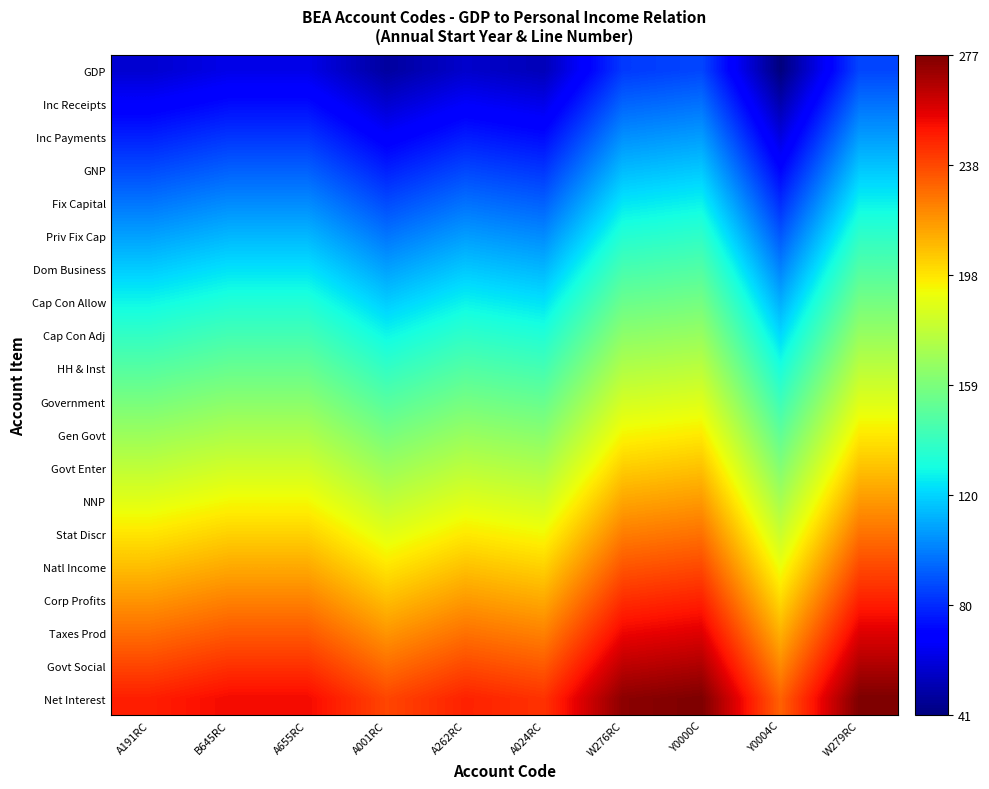

Reading left to right, transcribe all the data shown in this chart.

GDP: A191RC=0.1	B645RC=0.1	A655RC=0.1	A001RC=0.0	A262RC=0.1	A024RC=0.1	W276RC=0.2	Y0000C=0.2	Y0004C=0.0	W279RC=0.2
Inc Receipts: A191RC=0.1	B645RC=0.1	A655RC=0.1	A001RC=0.1	A262RC=0.1	A024RC=0.1	W276RC=0.2	Y0000C=0.2	Y0004C=0.0	W279RC=0.2
Inc Payments: A191RC=0.2	B645RC=0.2	A655RC=0.2	A001RC=0.1	A262RC=0.2	A024RC=0.1	W276RC=0.3	Y0000C=0.3	Y0004C=0.1	W279RC=0.3
GNP: A191RC=0.2	B645RC=0.2	A655RC=0.2	A001RC=0.2	A262RC=0.2	A024RC=0.2	W276RC=0.3	Y0000C=0.3	Y0004C=0.1	W279RC=0.3
Fix Capital: A191RC=0.2	B645RC=0.3	A655RC=0.3	A001RC=0.2	A262RC=0.2	A024RC=0.2	W276RC=0.4	Y0000C=0.4	Y0004C=0.2	W279RC=0.4
Priv Fix Cap: A191RC=0.3	B645RC=0.3	A655RC=0.3	A001RC=0.2	A262RC=0.3	A024RC=0.3	W276RC=0.4	Y0000C=0.4	Y0004C=0.2	W279RC=0.4
Dom Business: A191RC=0.3	B645RC=0.3	A655RC=0.3	A001RC=0.3	A262RC=0.3	A024RC=0.3	W276RC=0.4	Y0000C=0.4	Y0004C=0.3	W279RC=0.4
Cap Con Allow: A191RC=0.4	B645RC=0.4	A655RC=0.4	A001RC=0.3	A262RC=0.4	A024RC=0.3	W276RC=0.5	Y0000C=0.5	Y0004C=0.3	W279RC=0.5
Cap Con Adj: A191RC=0.4	B645RC=0.4	A655RC=0.4	A001RC=0.4	A262RC=0.4	A024RC=0.4	W276RC=0.5	Y0000C=0.5	Y0004C=0.3	W279RC=0.5
HH & Inst: A191RC=0.5	B645RC=0.5	A655RC=0.5	A001RC=0.4	A262RC=0.4	A024RC=0.4	W276RC=0.6	Y0000C=0.6	Y0004C=0.4	W279RC=0.6
Government: A191RC=0.5	B645RC=0.5	A655RC=0.5	A001RC=0.5	A262RC=0.5	A024RC=0.5	W276RC=0.6	Y0000C=0.6	Y0004C=0.4	W279RC=0.6
Gen Govt: A191RC=0.5	B645RC=0.6	A655RC=0.6	A001RC=0.5	A262RC=0.5	A024RC=0.5	W276RC=0.6	Y0000C=0.7	Y0004C=0.5	W279RC=0.7
Govt Enter: A191RC=0.6	B645RC=0.6	A655RC=0.6	A001RC=0.5	A262RC=0.6	A024RC=0.6	W276RC=0.7	Y0000C=0.7	Y0004C=0.5	W279RC=0.7
NNP: A191RC=0.6	B645RC=0.6	A655RC=0.6	A001RC=0.6	A262RC=0.6	A024RC=0.6	W276RC=0.7	Y0000C=0.7	Y0004C=0.6	W279RC=0.7
Stat Discr: A191RC=0.7	B645RC=0.7	A655RC=0.7	A001RC=0.6	A262RC=0.7	A024RC=0.6	W276RC=0.8	Y0000C=0.8	Y0004C=0.6	W279RC=0.8
Natl Income: A191RC=0.7	B645RC=0.7	A655RC=0.7	A001RC=0.7	A262RC=0.7	A024RC=0.7	W276RC=0.8	Y0000C=0.8	Y0004C=0.6	W279RC=0.8
Corp Profits: A191RC=0.8	B645RC=0.8	A655RC=0.8	A001RC=0.7	A262RC=0.7	A024RC=0.7	W276RC=0.9	Y0000C=0.9	Y0004C=0.7	W279RC=0.9
Taxes Prod: A191RC=0.8	B645RC=0.8	A655RC=0.8	A001RC=0.8	A262RC=0.8	A024RC=0.8	W276RC=0.9	Y0000C=0.9	Y0004C=0.7	W279RC=0.9
Govt Social: A191RC=0.8	B645RC=0.9	A655RC=0.9	A001RC=0.8	A262RC=0.8	A024RC=0.8	W276RC=0.9	Y0000C=1.0	Y0004C=0.8	W279RC=1.0
Net Interest: A191RC=0.9	B645RC=0.9	A655RC=0.9	A001RC=0.8	A262RC=0.9	A024RC=0.9	W276RC=1.0	Y0000C=1.0	Y0004C=0.8	W279RC=1.0